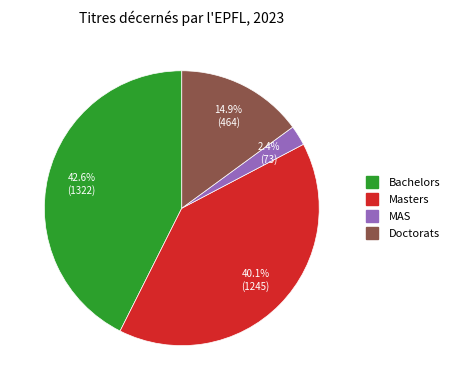

Do Doctorats and Bachelors together represent more than half of the pie?

Yes